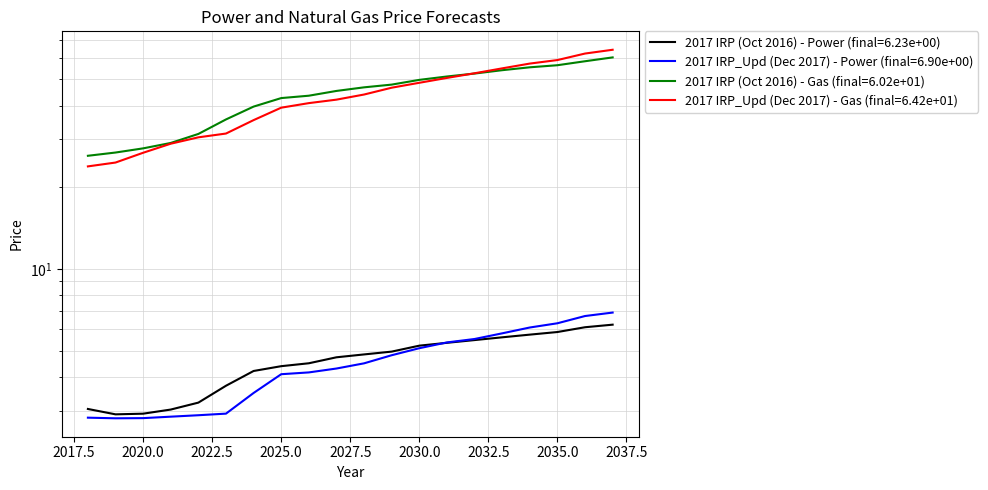

Which series ends up on top after the final intersection of 2017 IRP (Oct 2016) - Power and 2017 IRP_Upd (Dec 2017) - Power?

2017 IRP_Upd (Dec 2017) - Power